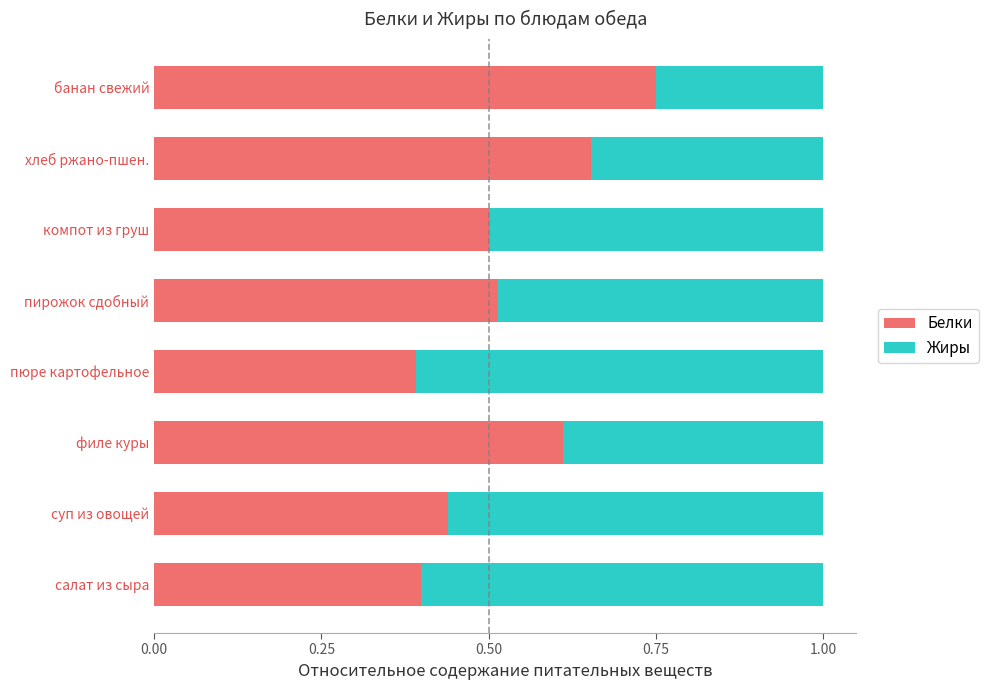

What is the total value across all series at пирожок сдобный?

1.0